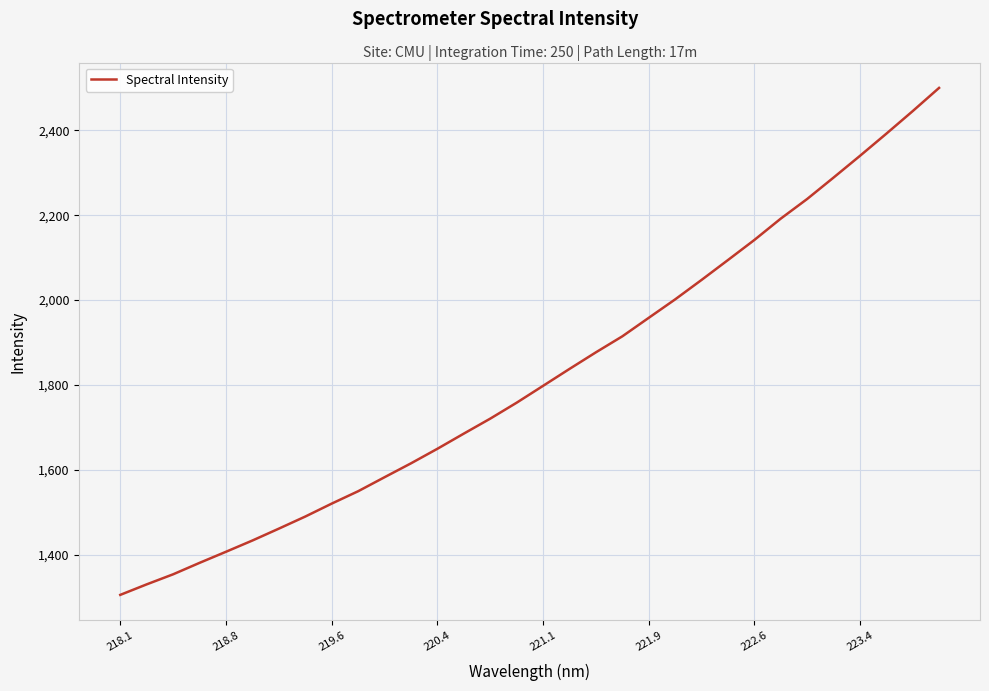

Reading left to right, what are all the values shown in this chart?

1305.3	1330.1	1353.8	1380.8	1406.9	1433.5	1461.4	1490.0	1520.5	1549.6	1582.7	1615.4	1649.7	1685.5	1720.7	1758.3	1798.0	1837.8	1877.0	1914.6	1958.2	2001.7	2047.5	2094.4	2141.7	2192.0	2238.2	2288.7	2339.8	2392.0	2445.3	2500.0